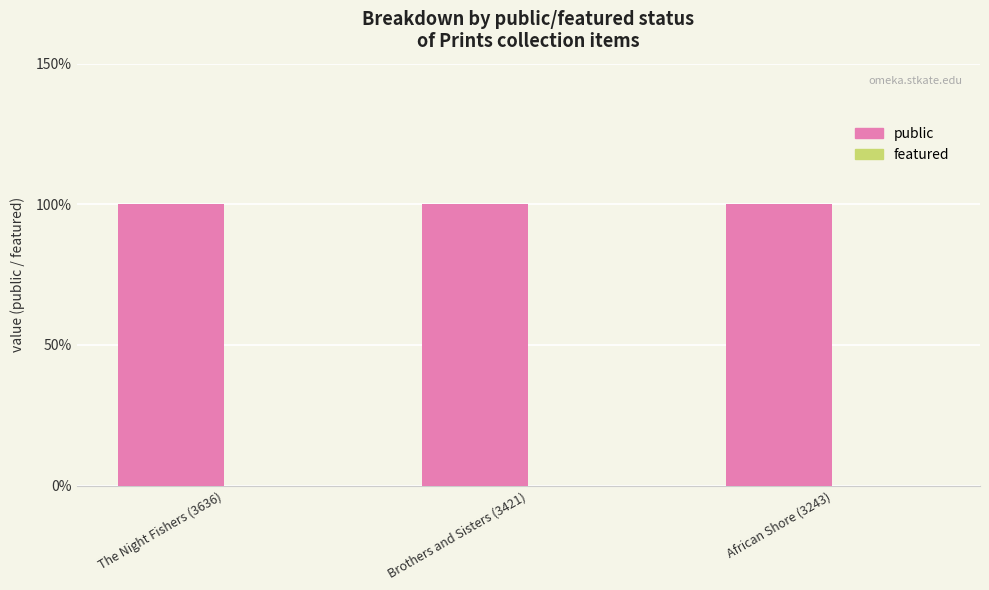

Which series has the largest total across all categories?

public